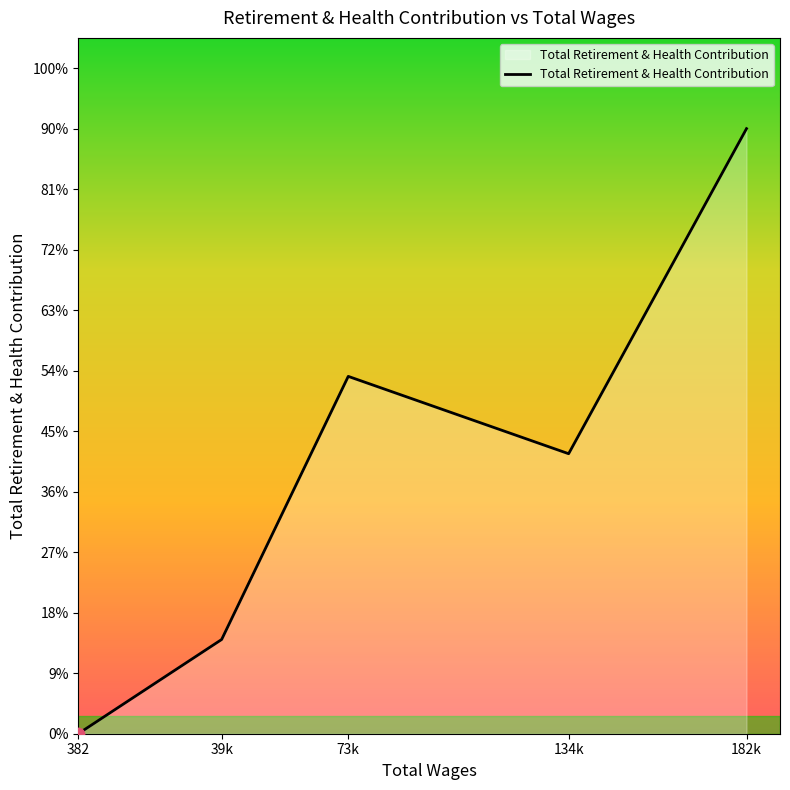

Between 134k and 73k, which is larger?

73k